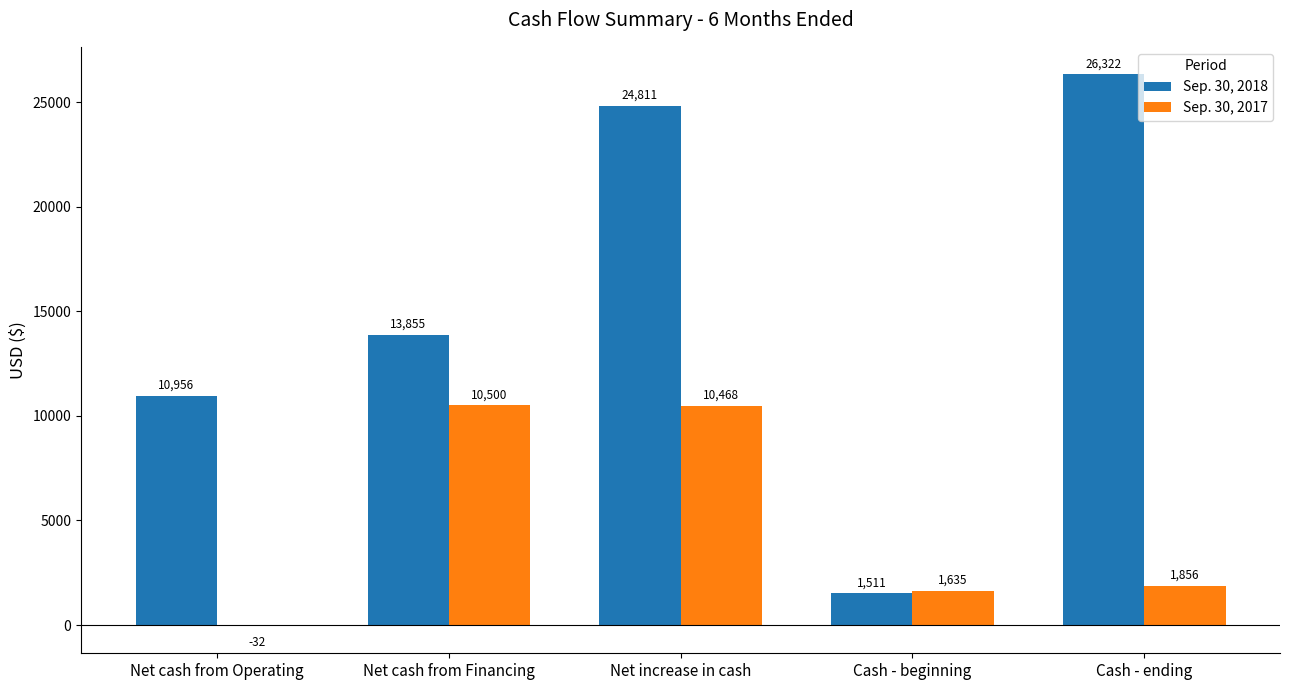

Does the chart contain stacked bars?

No